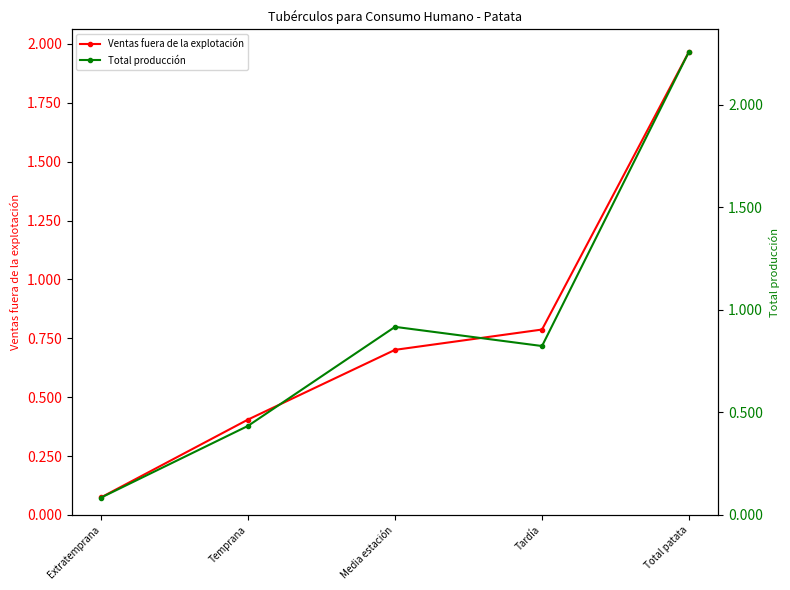

What value does the Total producción series have at Media estación, to the nearest 50?

917150